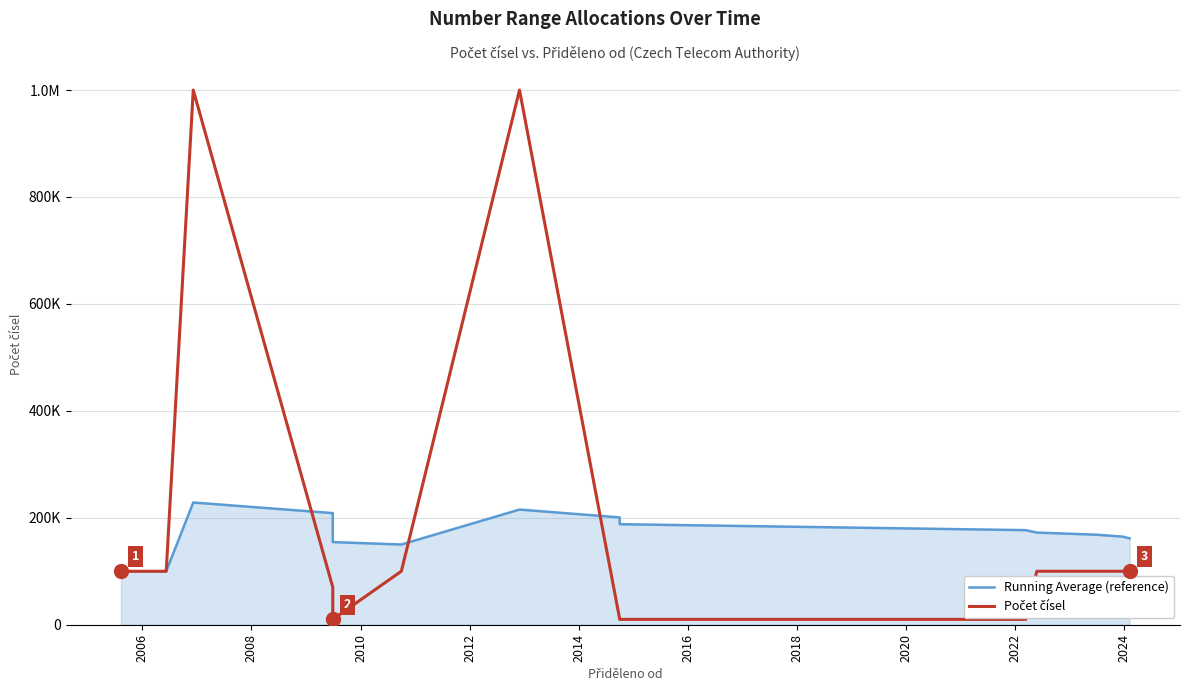

How many categories are shown in the chart?

20